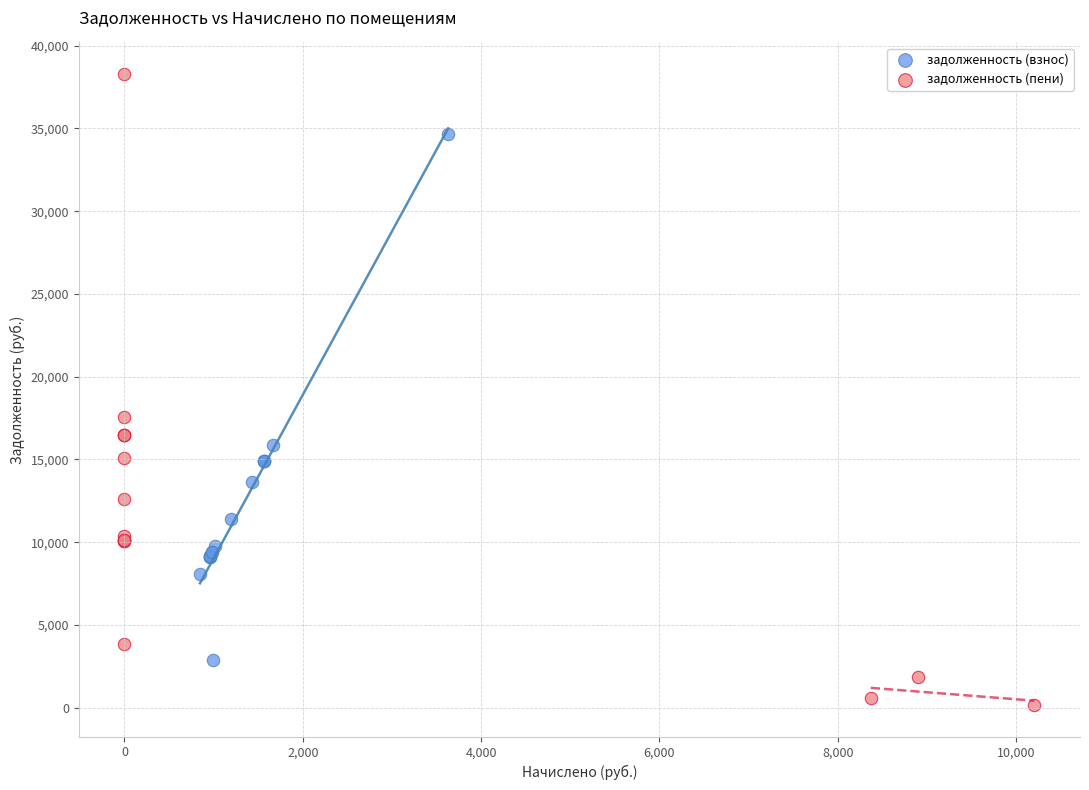

Which series reaches the minimum Y coordinate?

задолженность (пени)